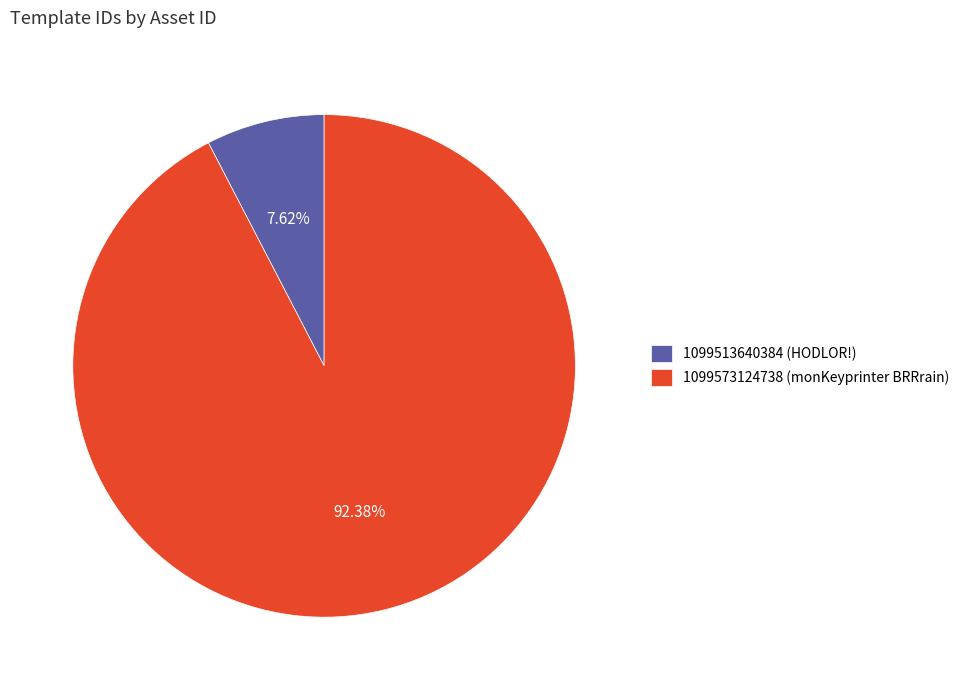

True or false: 1099513640384 accounts for 20% of the total.

False